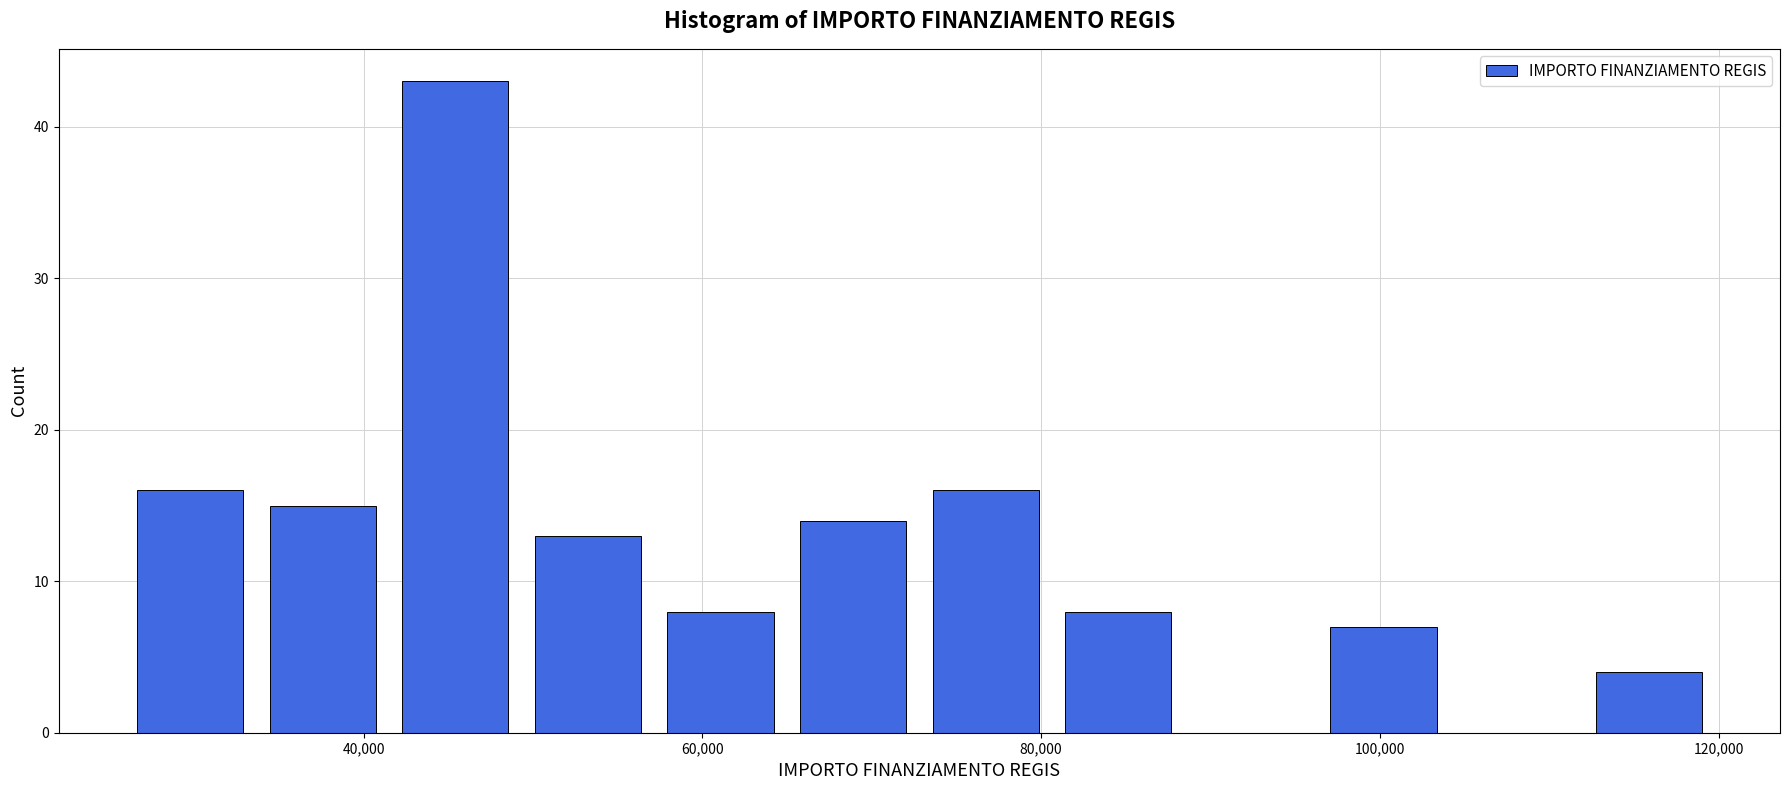

Read against the x-axis, roughly where is the centre of the tallest bar?

46000